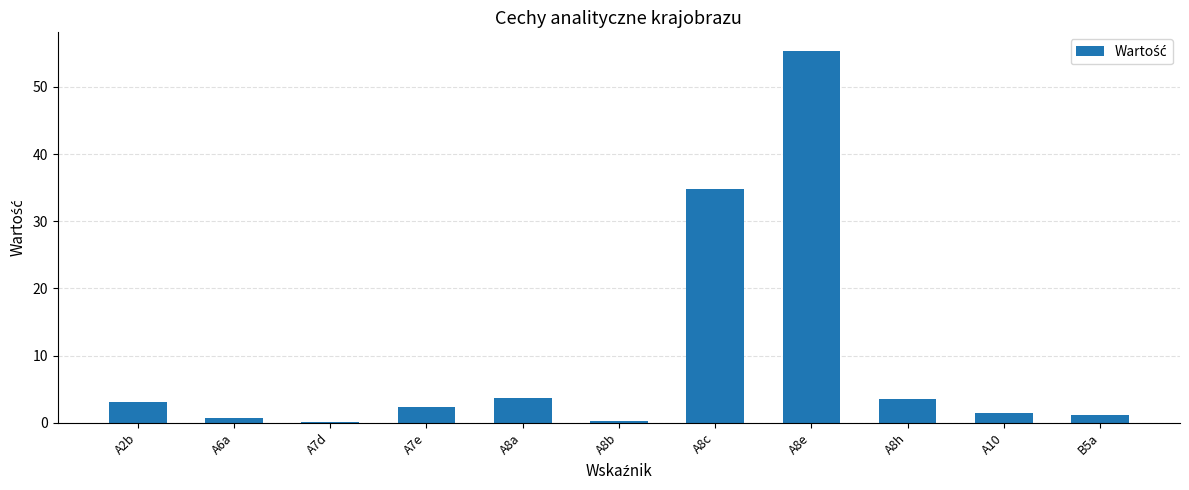

What is the change in value from A8c to A8e?

+20.5